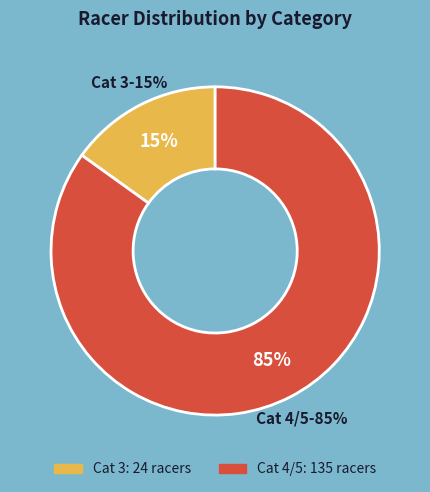

Count the number of slices in the pie.

2